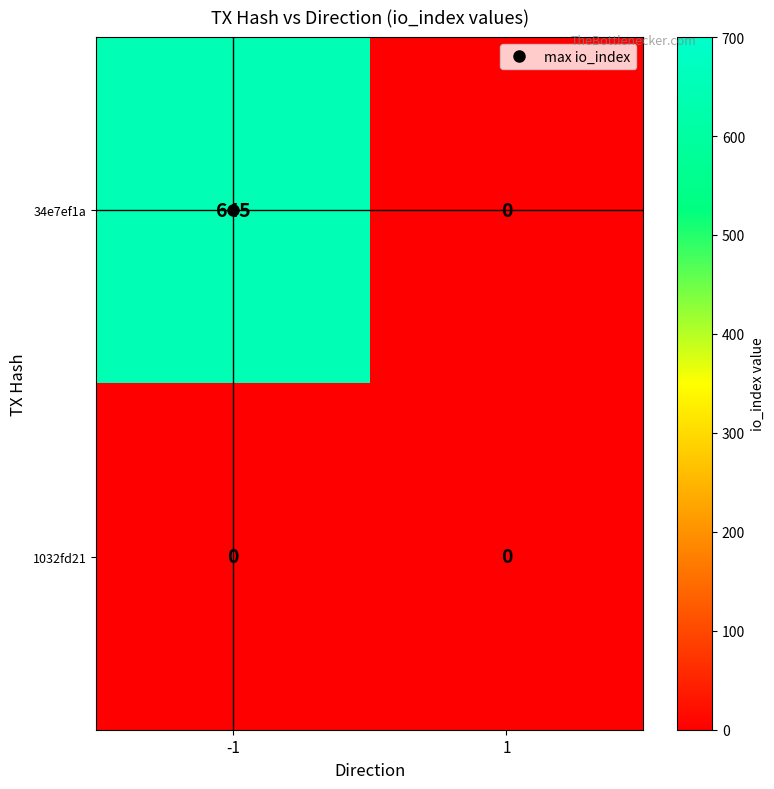

What is the sum of all 34e7ef1a values?

645